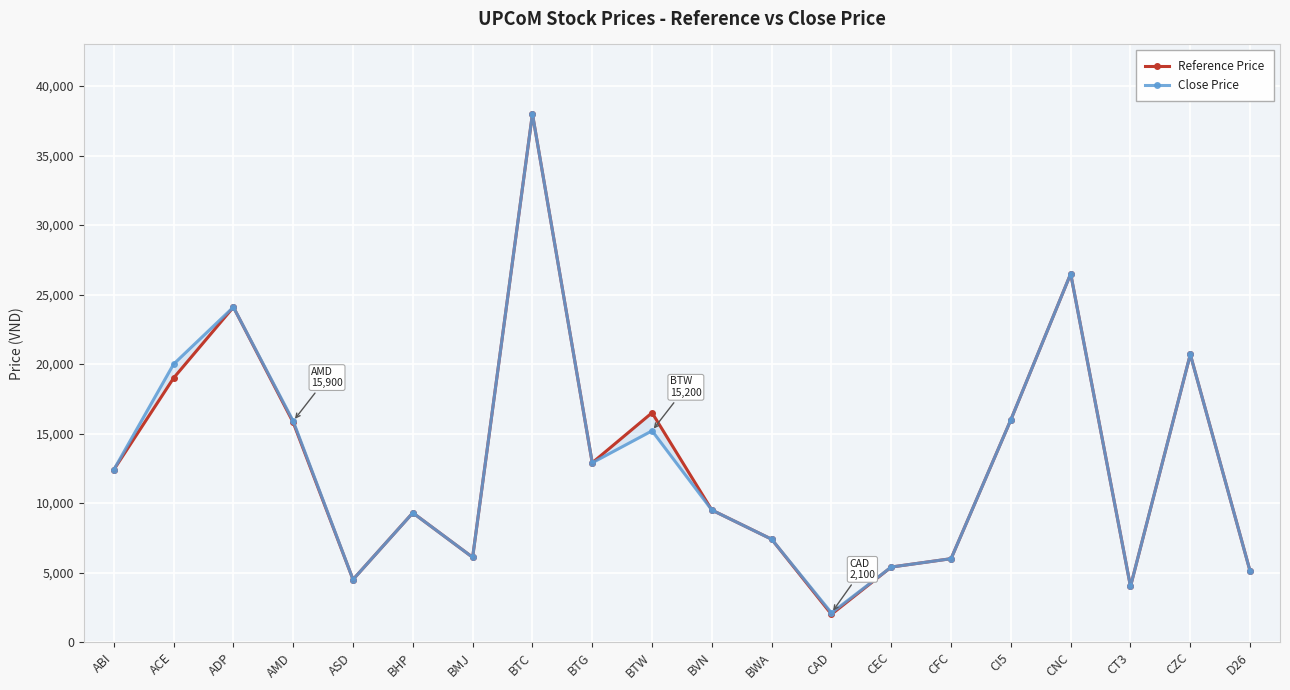

True or false: Close Price and Reference Price cross at least once.

False